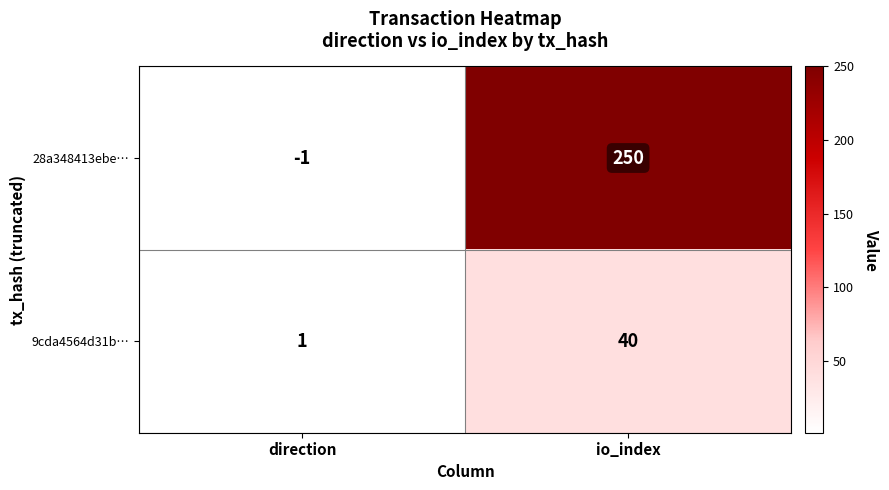

List the series in order of their overall mean, lowest first.

9cda4564d31b…, 28a348413ebe…